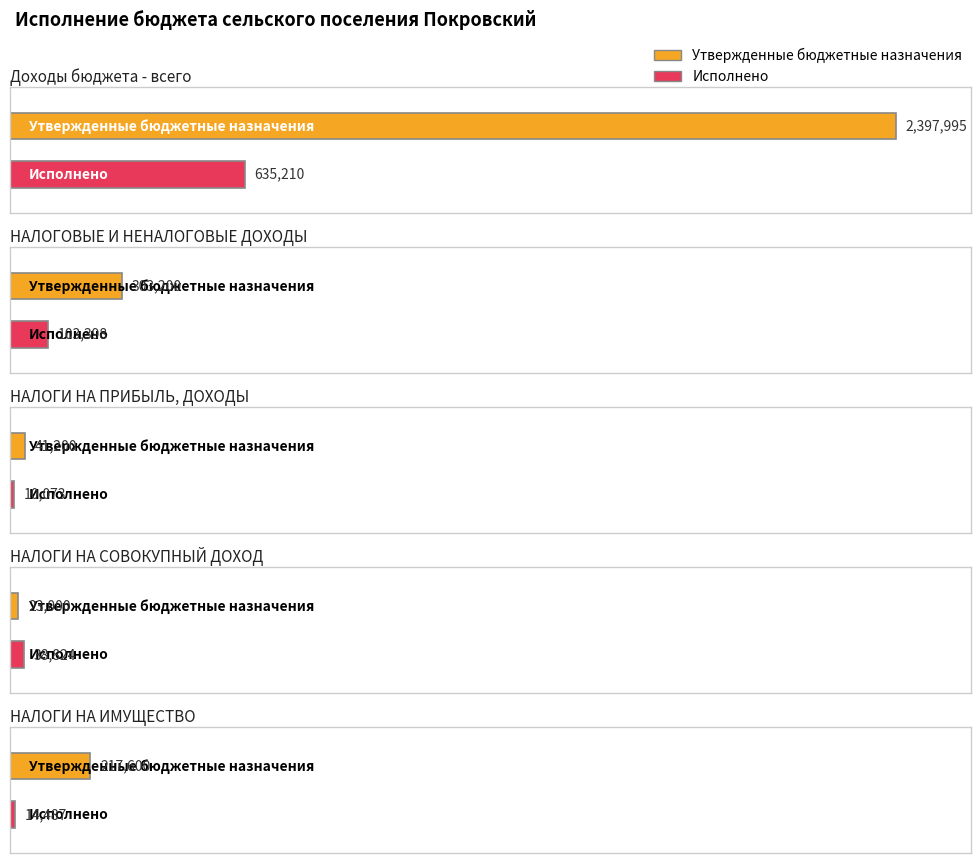

Which series has the largest range (max minus min)?

Утвержденные бюджетные назначения